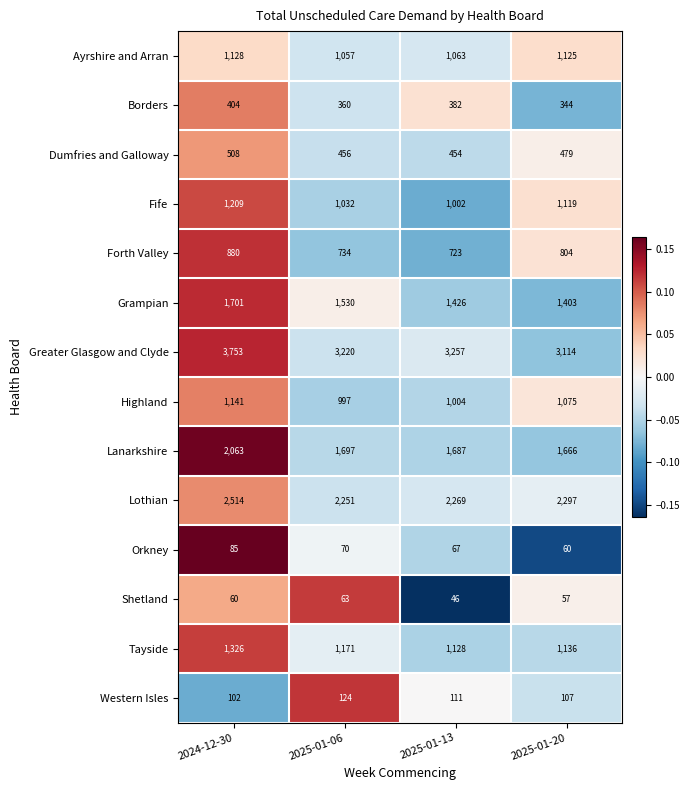

What is the total value across all series at 2024-12-30?

16874